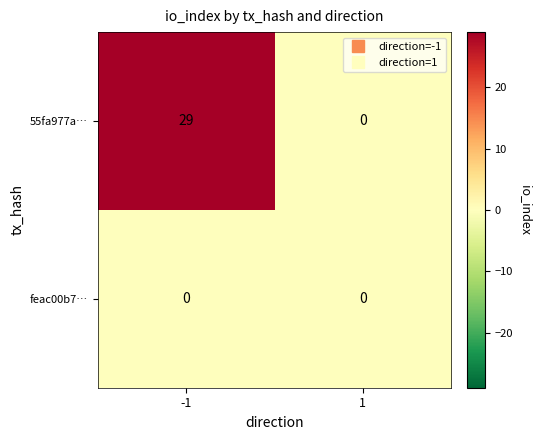

What is the total value across all series at -1?

29